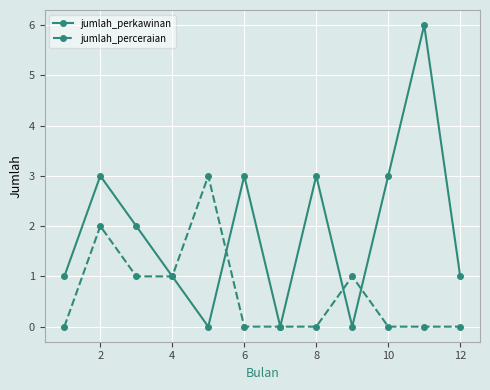

What are all the series names shown in the legend?

jumlah_perkawinan, jumlah_perceraian